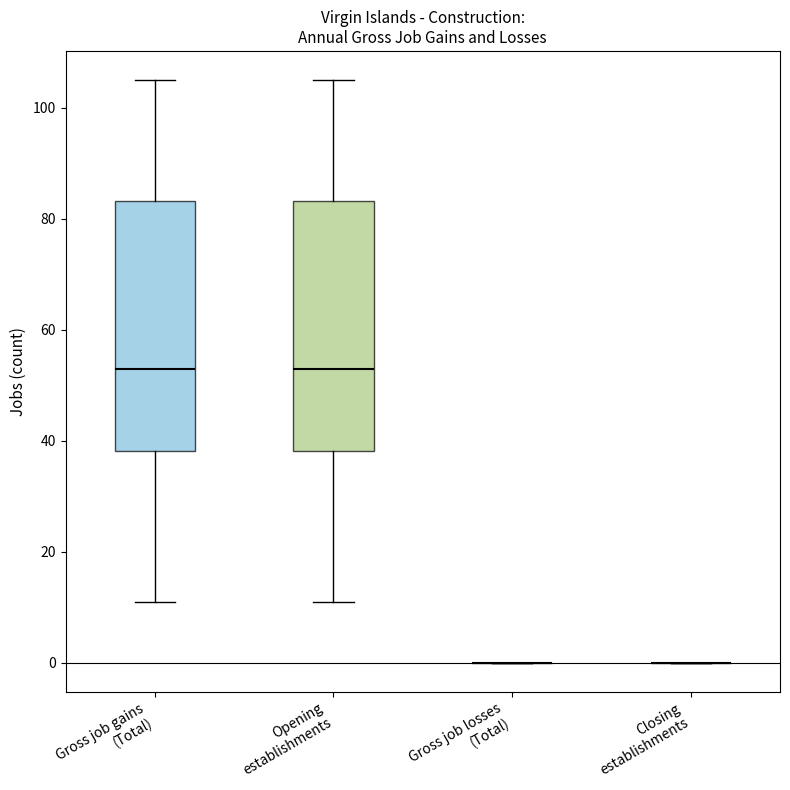

Reading left to right, read every box against the y-axis: the position of its median line, the range the box covers, and the ends of its whiskers. The values are not printed on the chart, so give them approximately, as read against the axis.

Gross job gains (Total): median 54, box 38 to 84, whiskers 12 to 106
Opening establishments: median 54, box 38 to 84, whiskers 12 to 106
Gross job losses (Total): box collapsed to a line at 0, whiskers 0 to 0
Closing establishments: box collapsed to a line at 0, whiskers 0 to 0